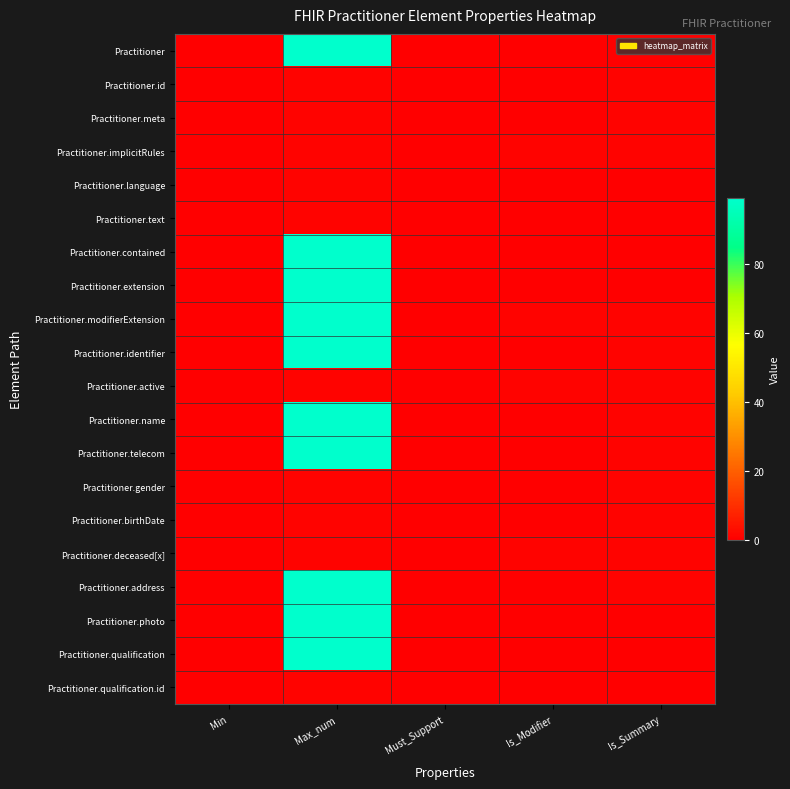

Which label corresponds to the largest value in the chart?

Max_num